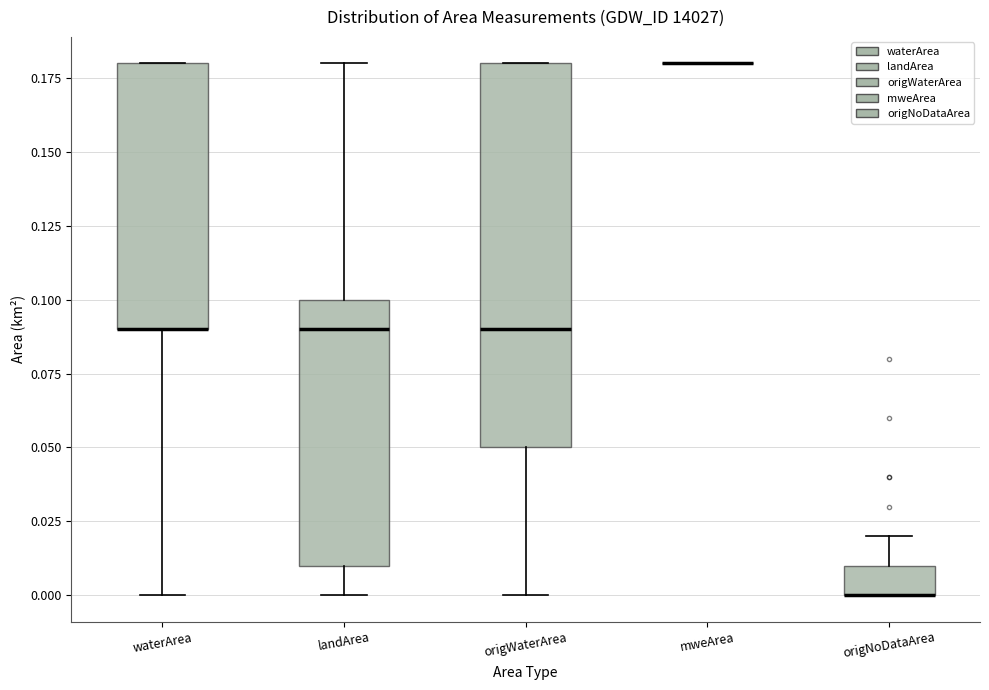

Reading left to right, read every box against the y-axis: the position of its median line, the range the box covers, and the ends of its whiskers. The values are not printed on the chart, so give them approximately, as read against the axis.

waterArea: median 0.09 (drawn on the box's lower edge), box 0.09 to 0.18, whiskers 0.00 to 0.18
landArea: median 0.09, box 0.01 to 0.10, whiskers 0.00 to 0.18
origWaterArea: median 0.09, box 0.05 to 0.18, whiskers 0.00 to 0.18
mweArea: box collapsed to a line at 0.18, whiskers 0.18 to 0.18
origNoDataArea: median 0.00 (drawn on the box's lower edge), box 0.00 to 0.01, whiskers 0.00 to 0.02